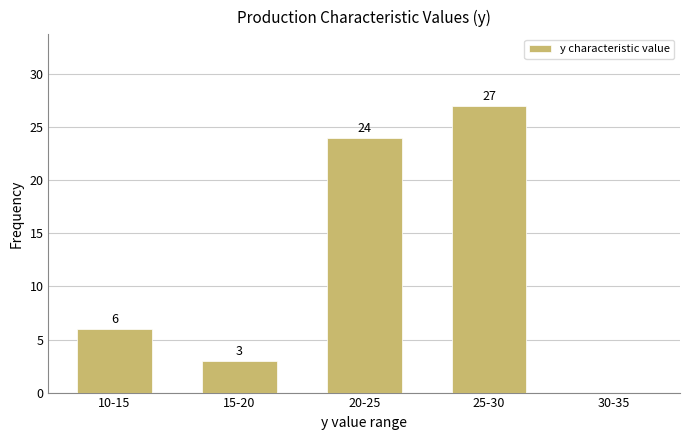

Reading left to right, what are all the values shown in this chart?

6	3	24	27	0